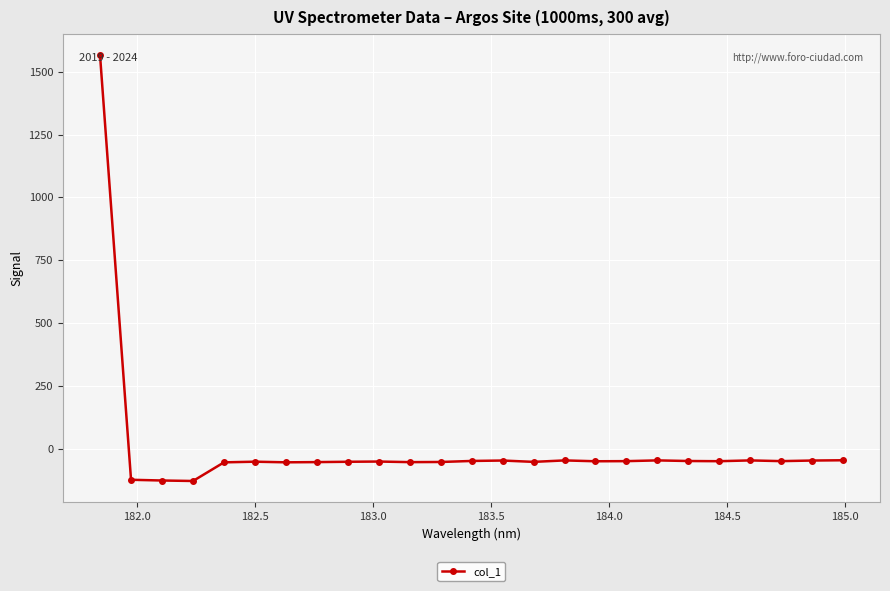

True or false: there are more than 2 points higher than both neighbors.

True